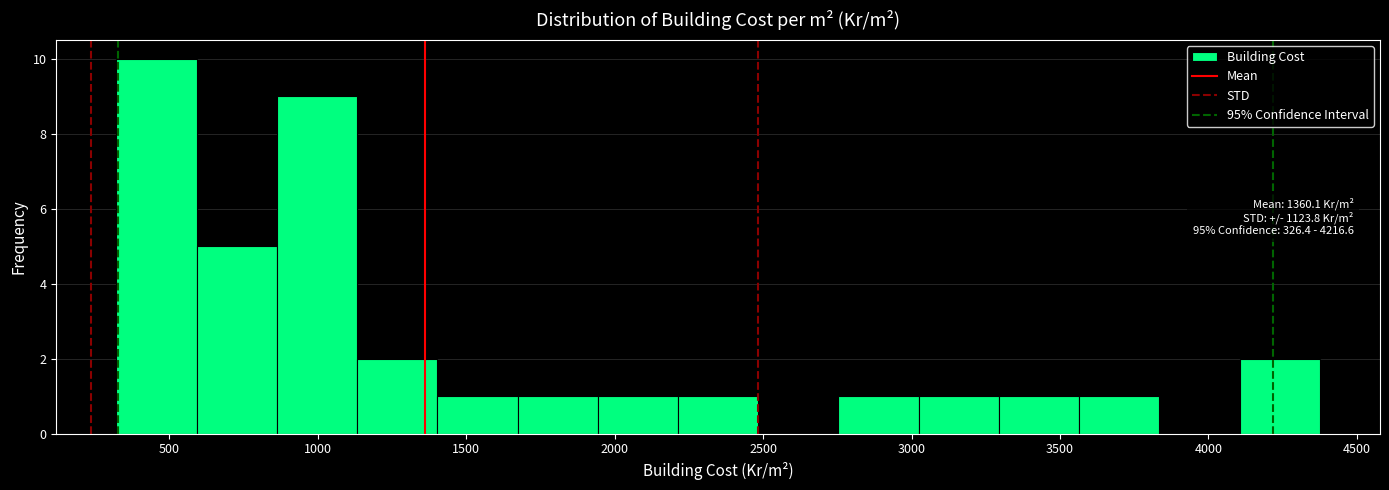

Over which range of the x-axis is the bar tallest?

300 to 600